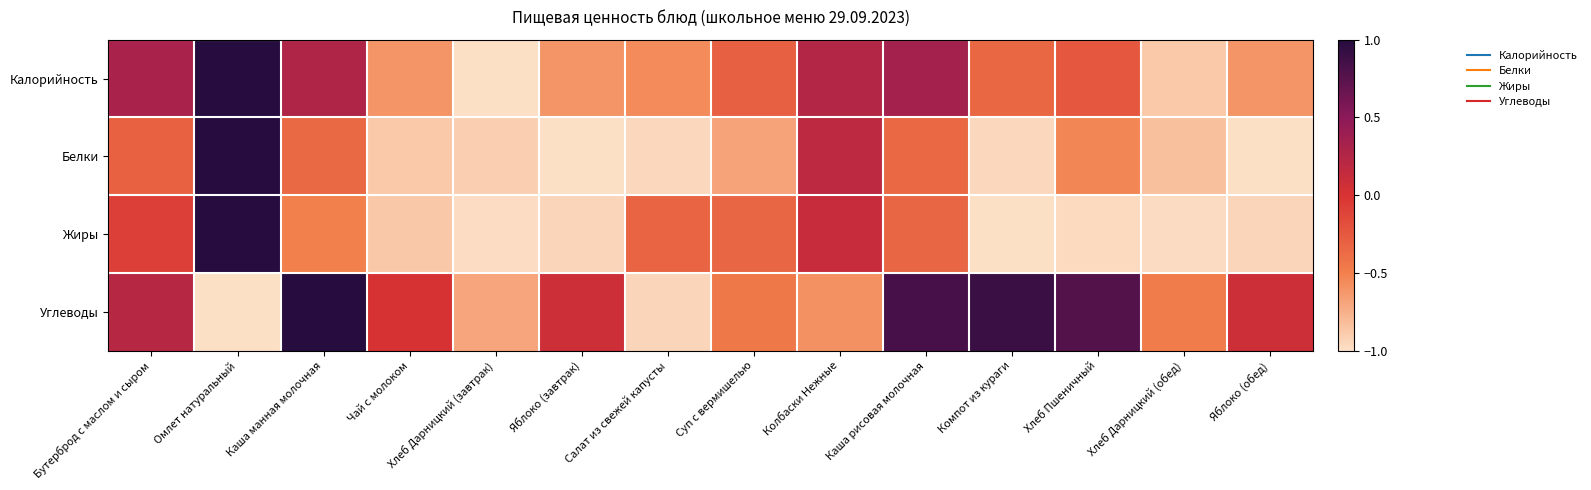

List the series in order of their peak value, highest first.

Калорийность, Белки, Жиры, Углеводы